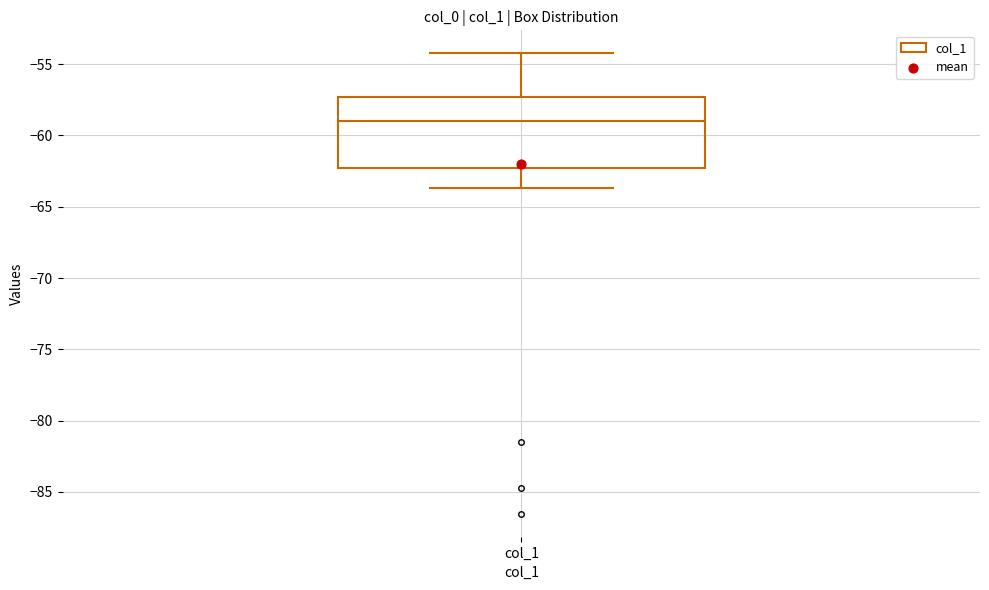

Transcribe this box plot: give where the median line is, the range the box spans, and where the two whiskers end, as read against the y-axis. The values are not printed on the chart, so give them approximately, as read against the axis.

median -59.0, box -62.5 to -57.5, whiskers -63.5 to -54.0